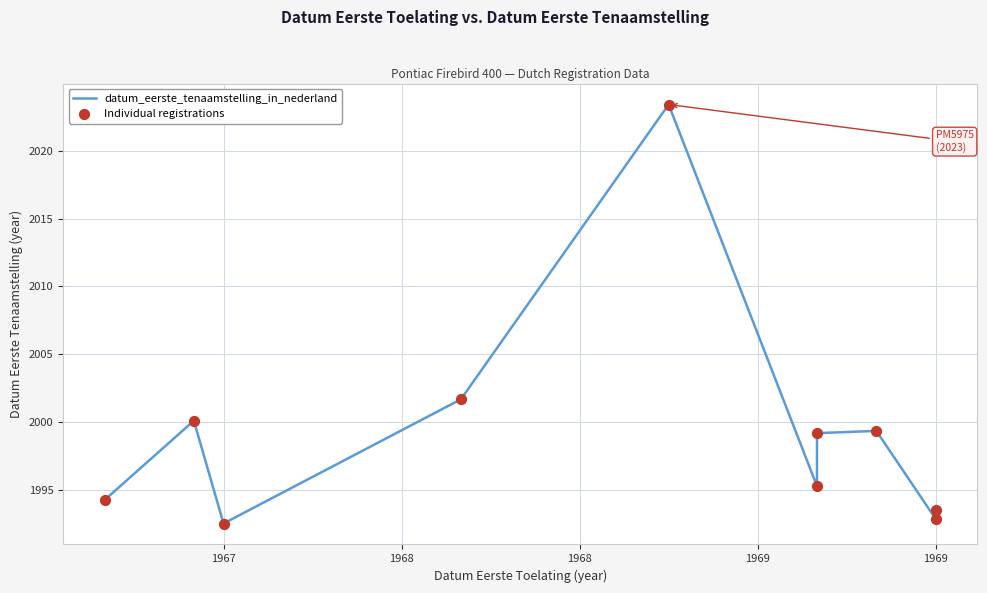

What are all the series names shown in the legend?

datum_eerste_tenaamstelling_in_nederland, Individual registrations